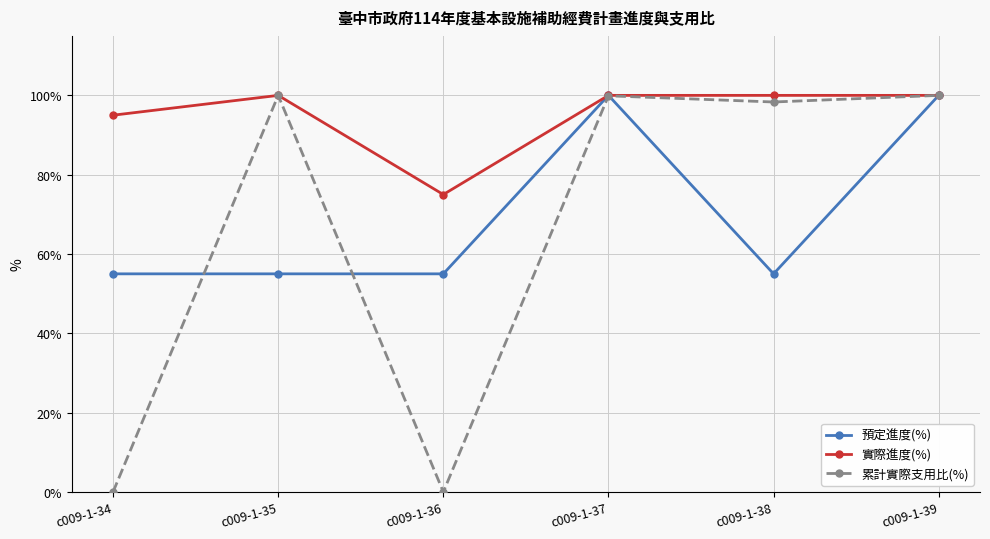

At which label does 實際進度(%) reach its minimum?

c009-1-36